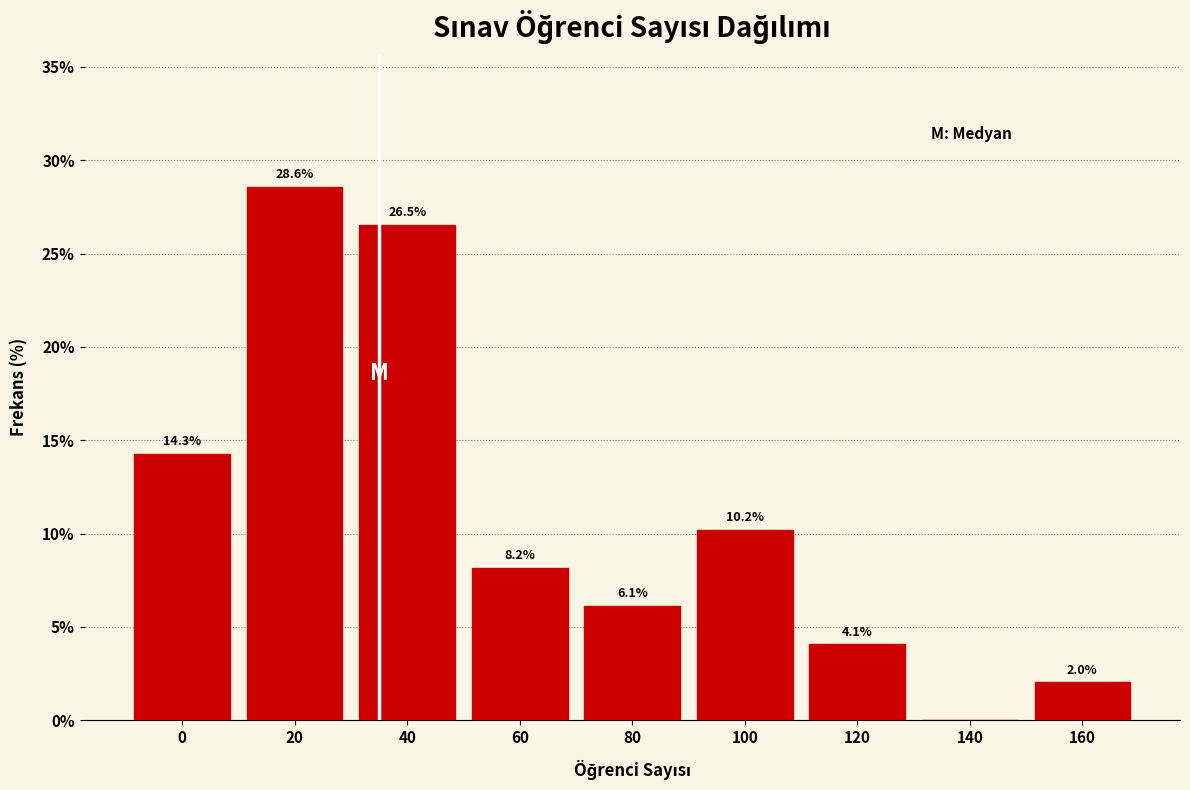

Reading right to left, extract all data points from this chart.

160=2.0	140=0.0	120=4.1	100=10.2	80=6.1	60=8.2	40=26.5	20=28.6	0=14.3